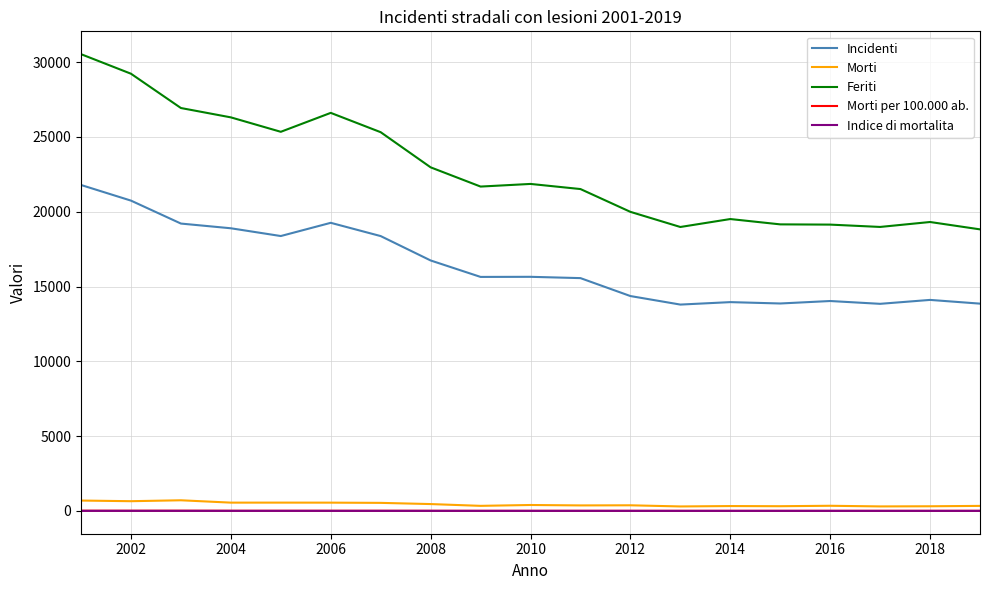

What is the average value of the Morti per 100.000 ab. series?

9.3